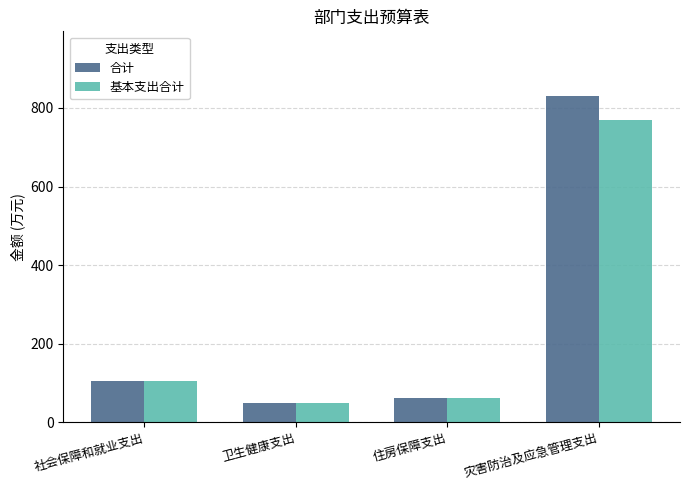

Is it true that 合计 equals 293.6 at 灾害防治及应急管理支出?

False